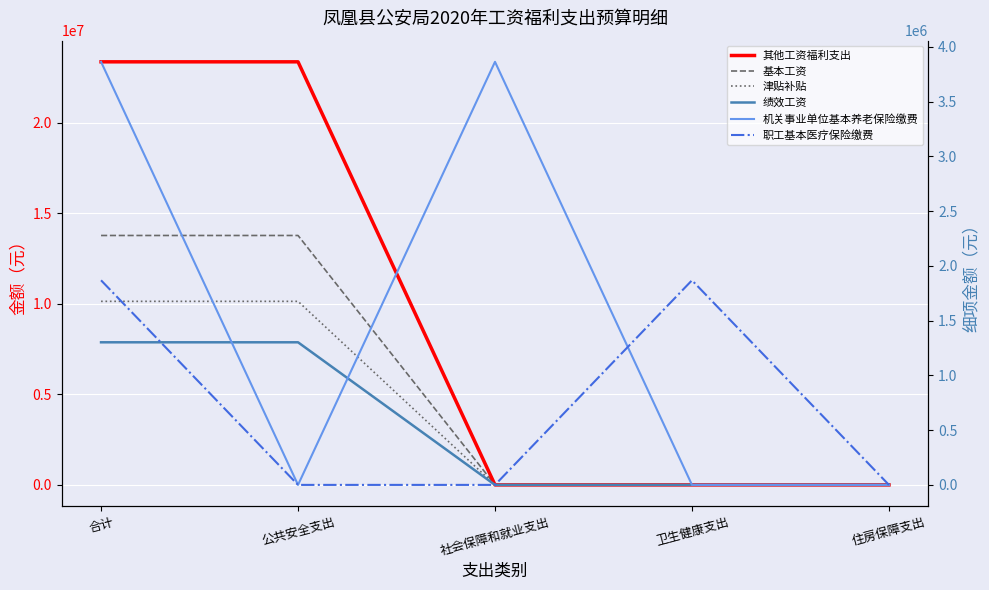

What is the label of the 5th point from the right?

合计